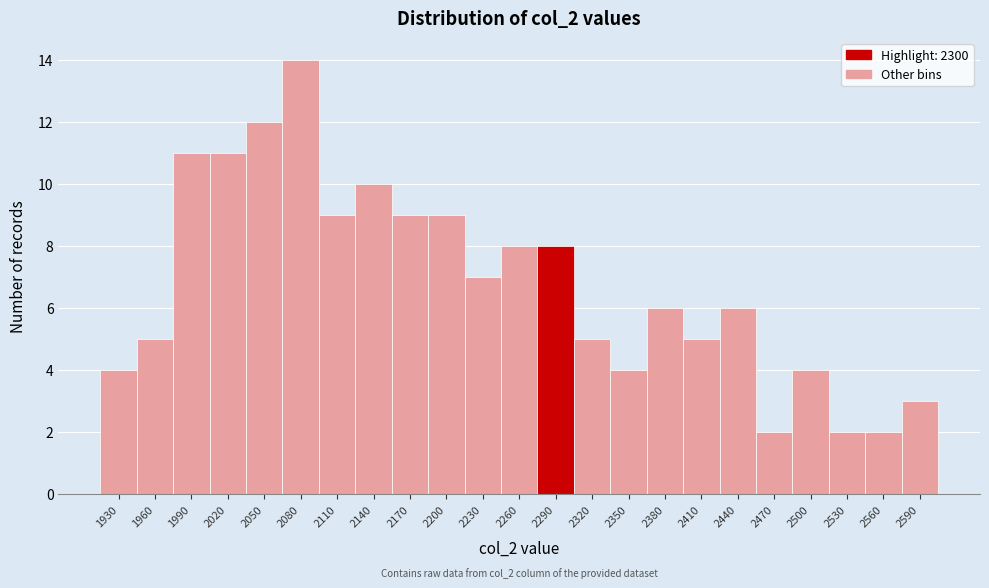

Reading left to right, transcribe all the data shown in this chart.

1930=4	1960=5	1990=11	2020=11	2050=12	2080=14	2110=9	2140=10	2170=9	2200=9	2230=7	2260=8	2290=8	2320=5	2350=4	2380=6	2410=5	2440=6	2470=2	2500=4	2530=2	2560=2	2590=3